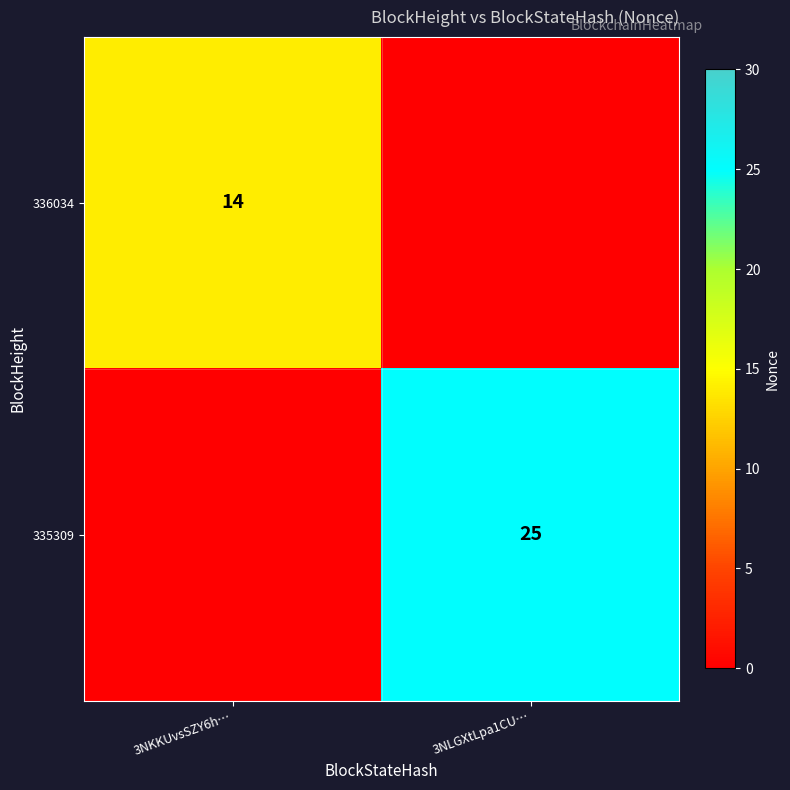

The 336034 series shows 14 at 3NKKUvsSZY6h…. True or false?

True